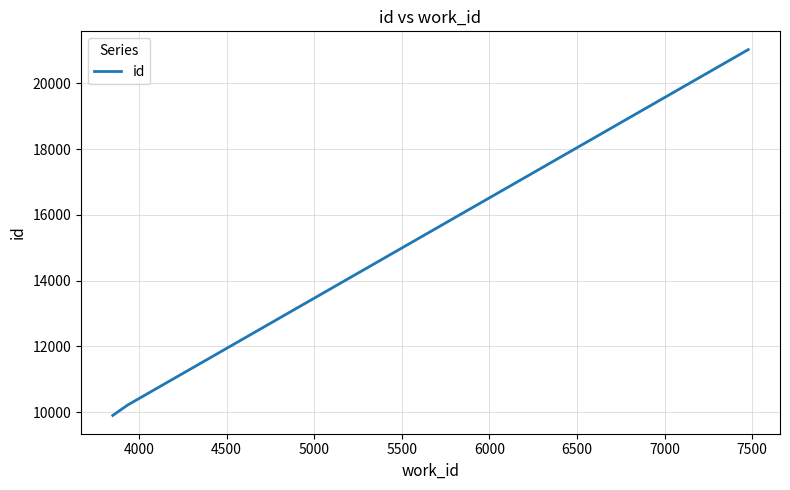

What is the smallest value displayed?

9896